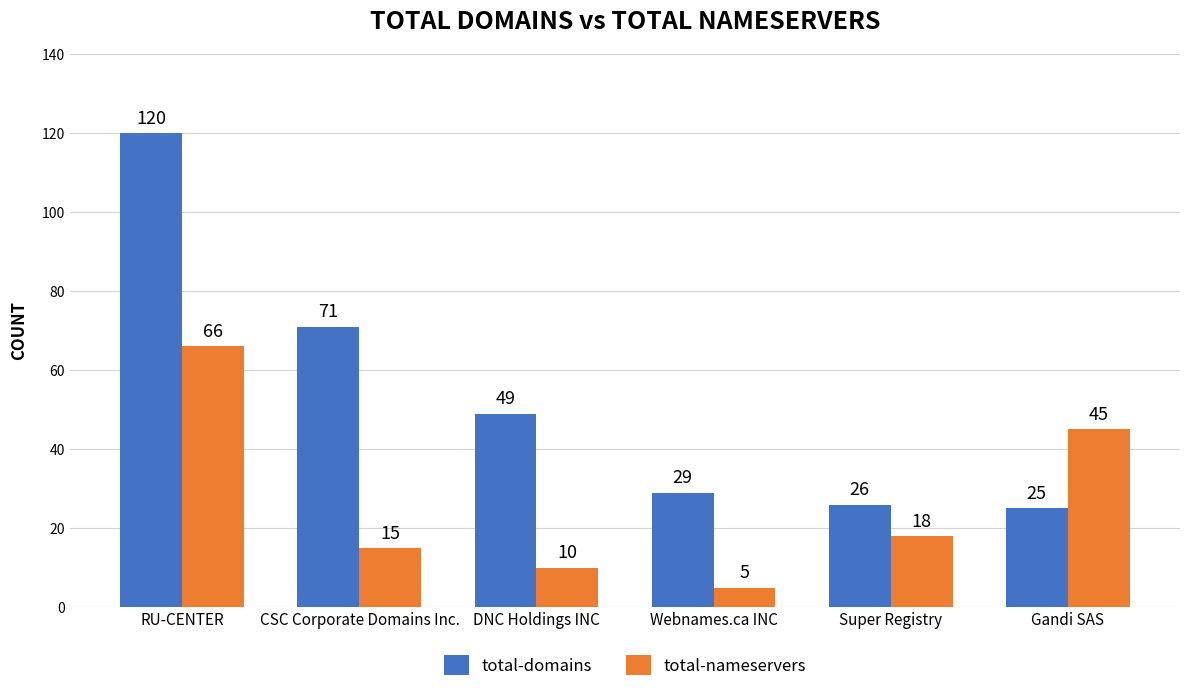

Which series has the largest total across all categories?

total-domains